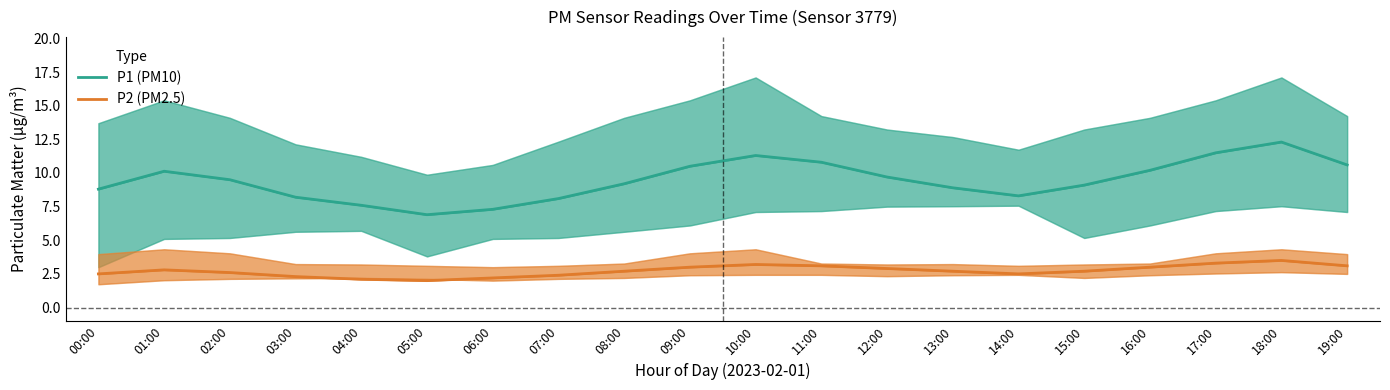

True or false: P1 (PM10) has more than 0 interior local peaks.

True